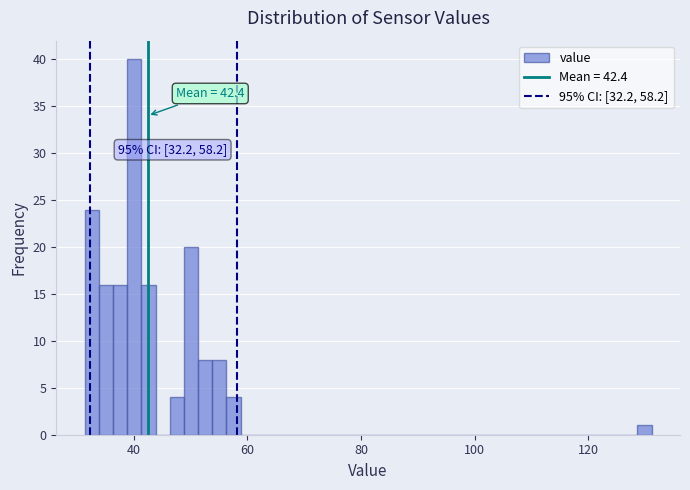

Read against the x-axis, roughly where is the centre of the tallest bar?

40